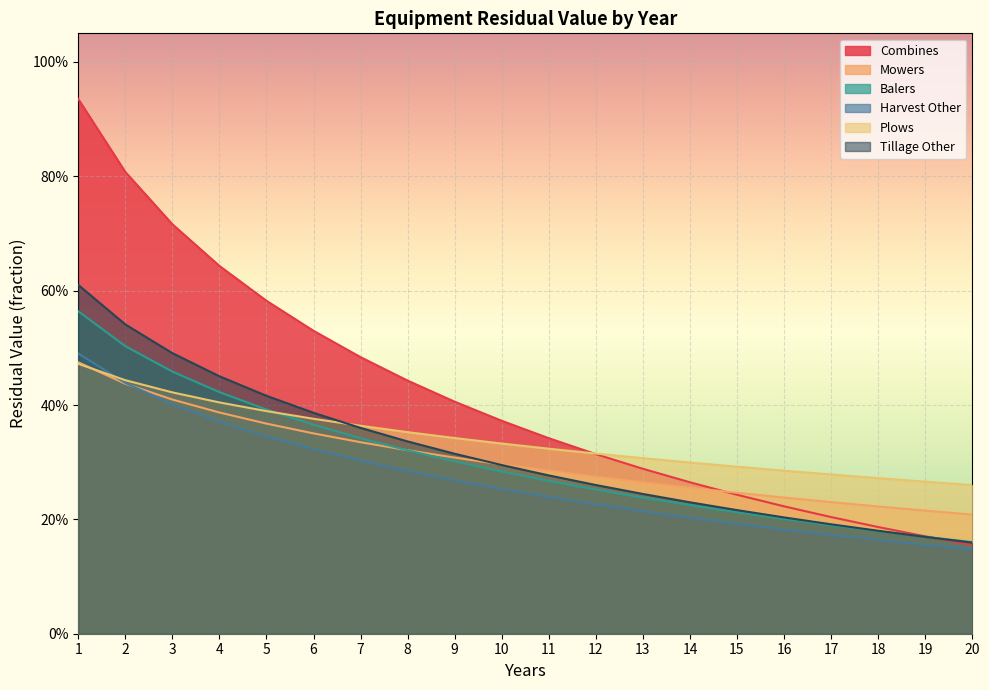

True or false: Plows has more than 1 points higher than both neighbors.

False